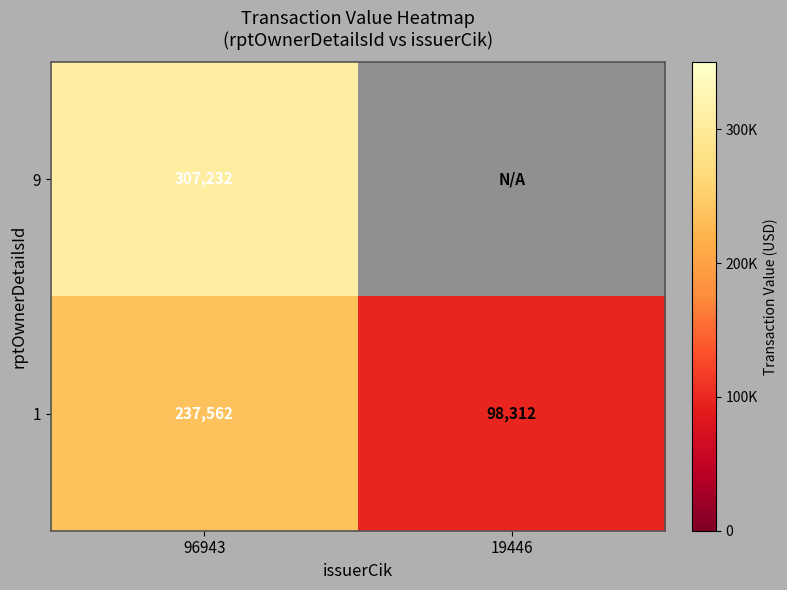

What is the spread (max minus min) of values at 96943?

69670